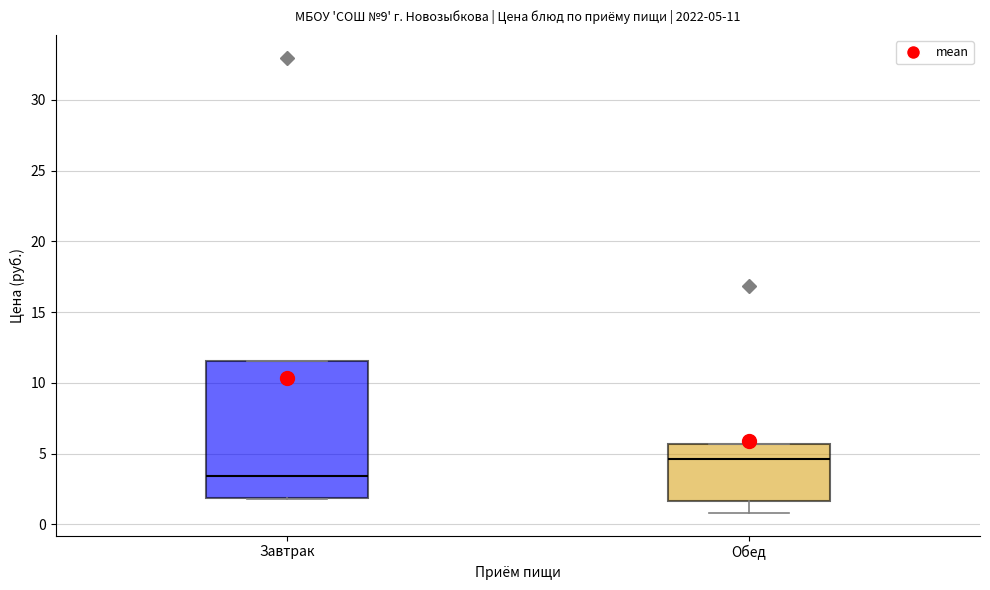

Comparing the boxes themselves (not the whiskers), which one is the tallest?

Завтрак